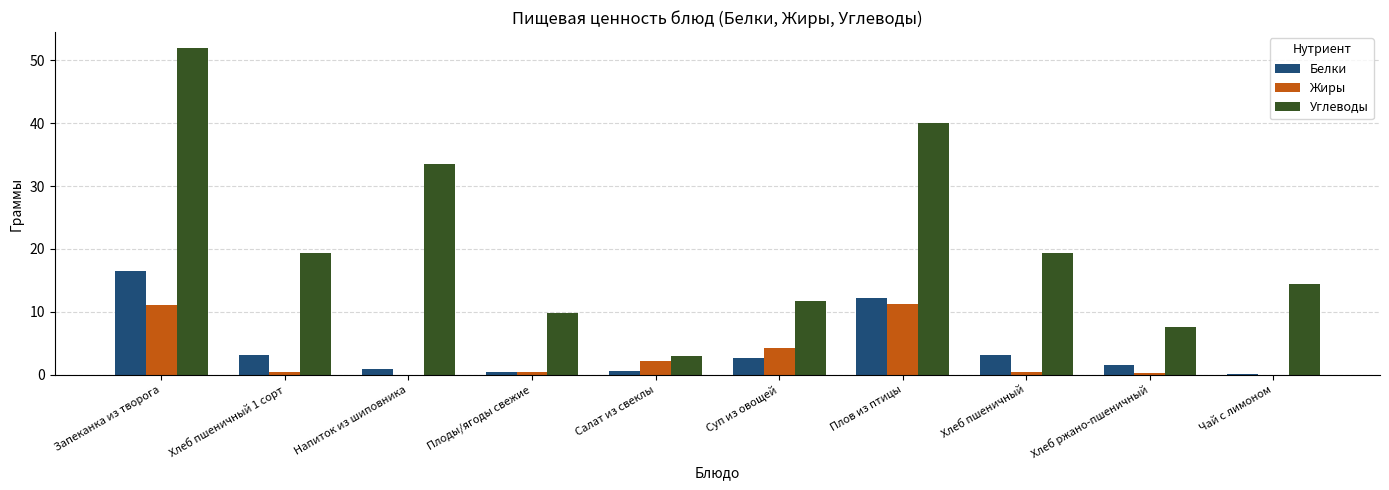

Is it true that Углеводы equals 53.6 at Плов из птицы?

False